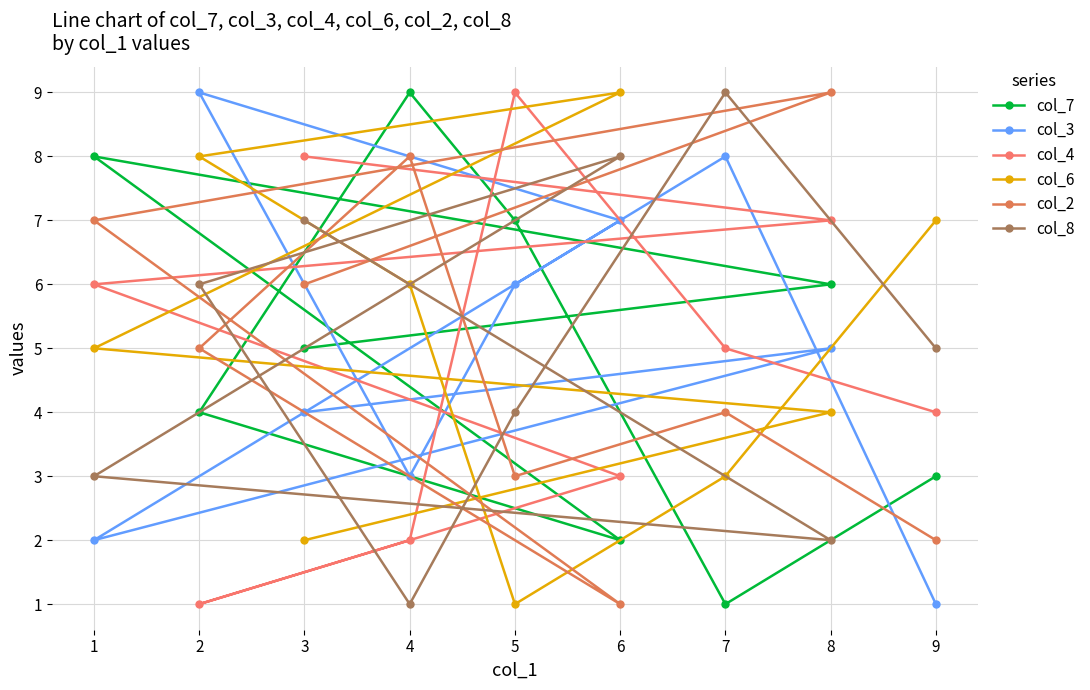

Where is the first local maximum for col_2?

7